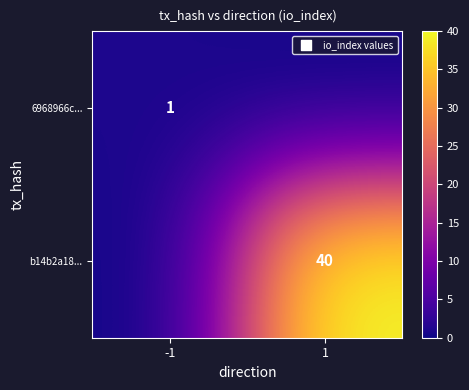

Is it true that 6968966c... equals 2 at -1?

False